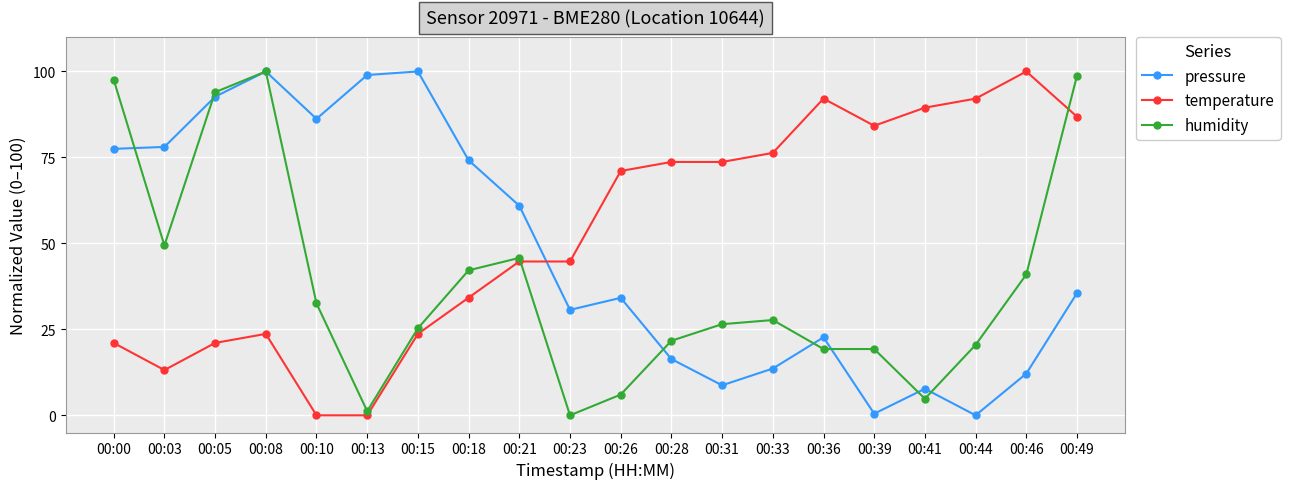

What is the sum of all humidity values?

773.5